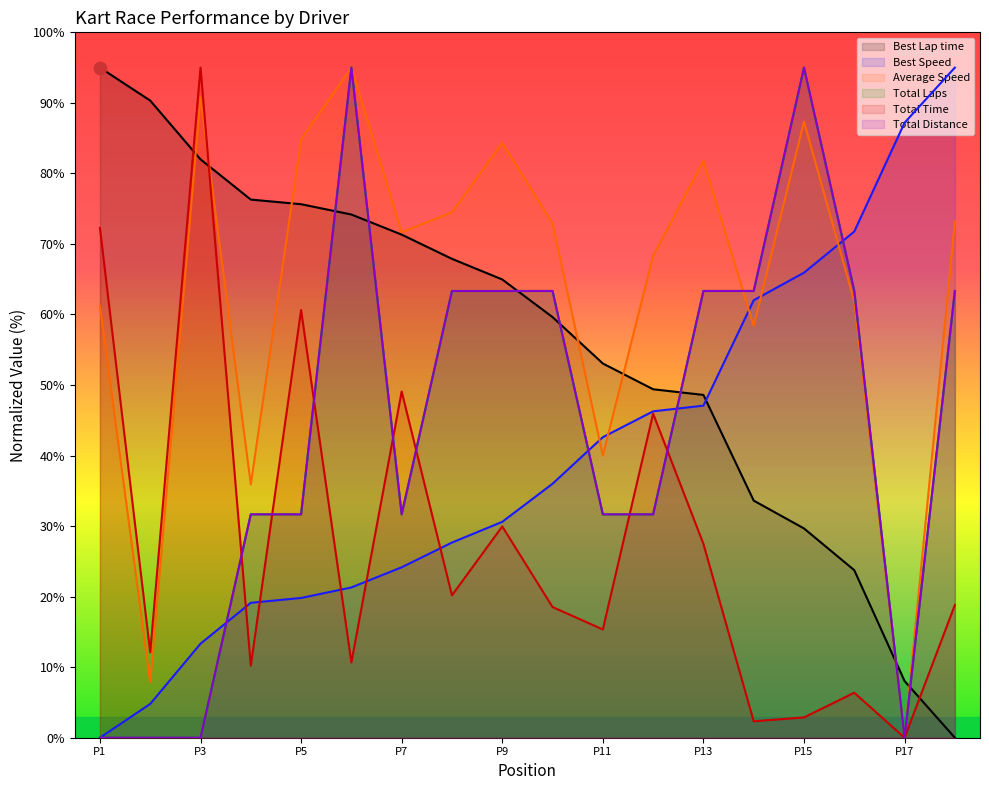

Which series contains the lowest Y value?

Total Laps